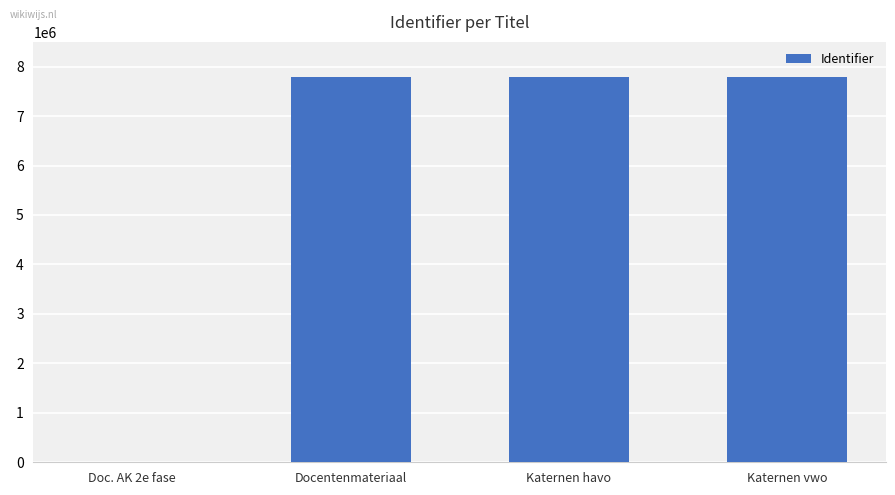

The value at Katernen vwo is 7782607. True or false?

True